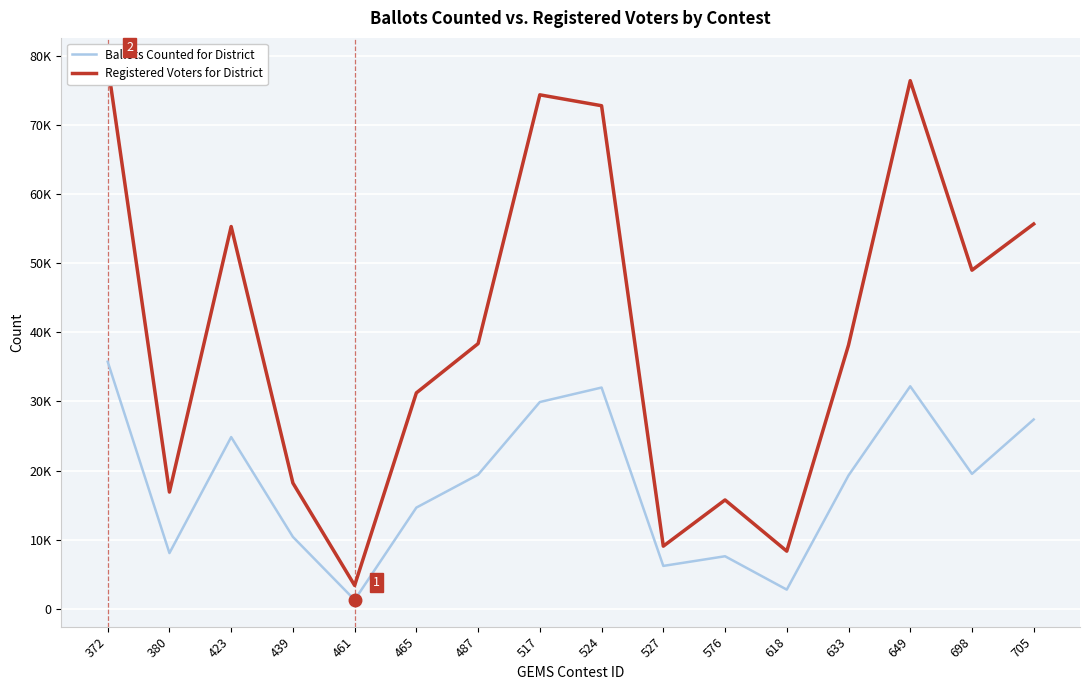

Is the value of Registered Voters for District at 633 greater than the value of Ballots Counted for District at 524?

Yes